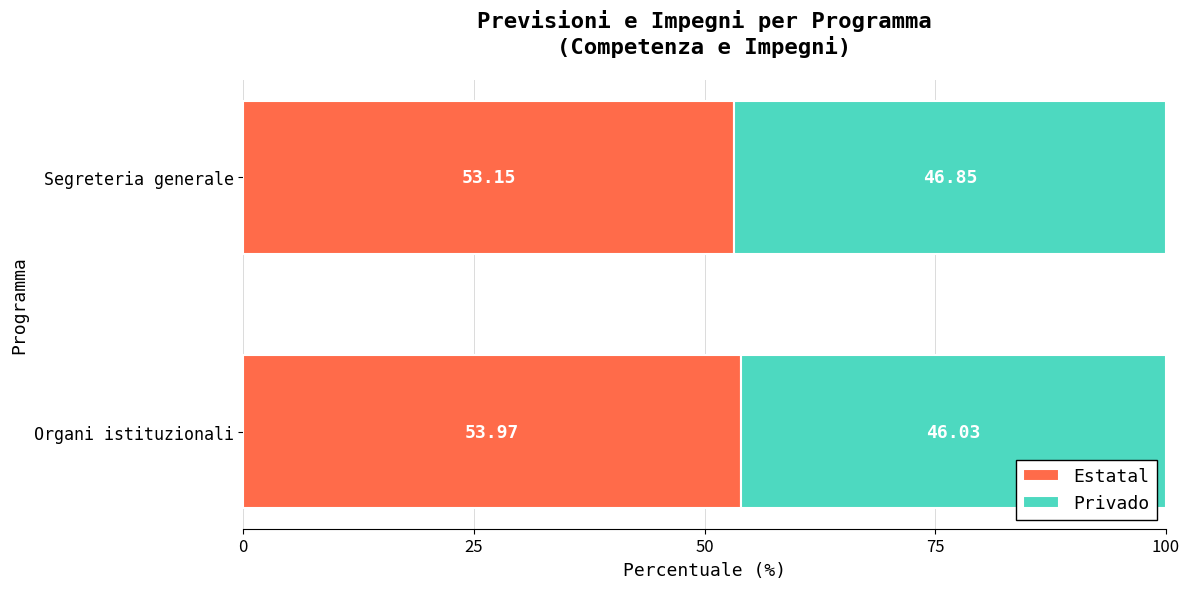

What is the difference between the maximum and minimum values in the Estatal series?

0.8